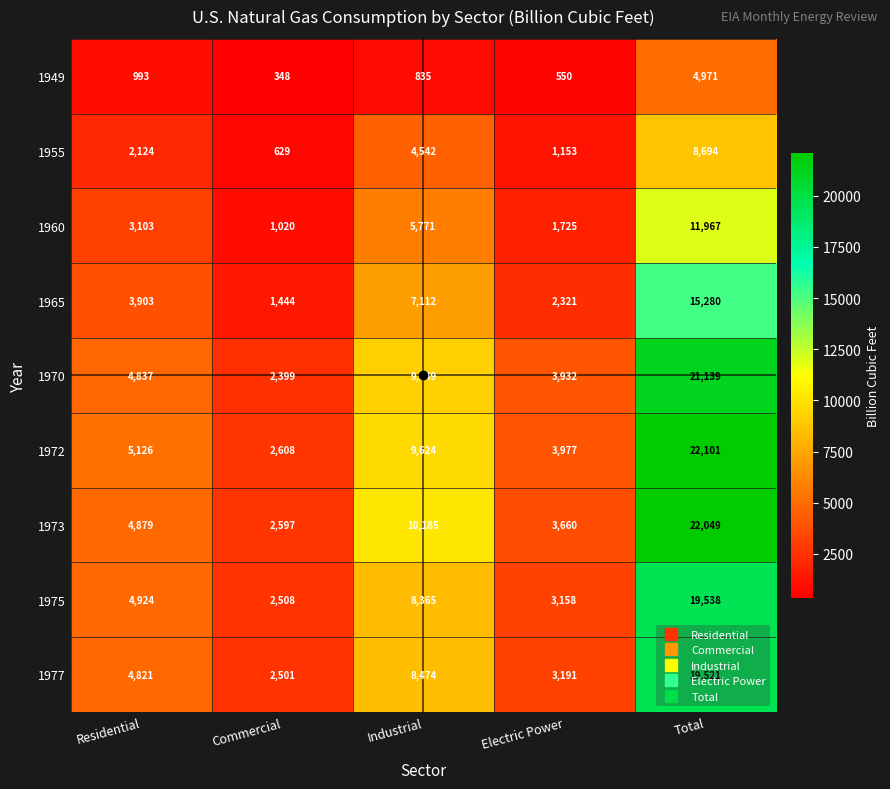

At which label does 1973 reach its minimum?

Commercial